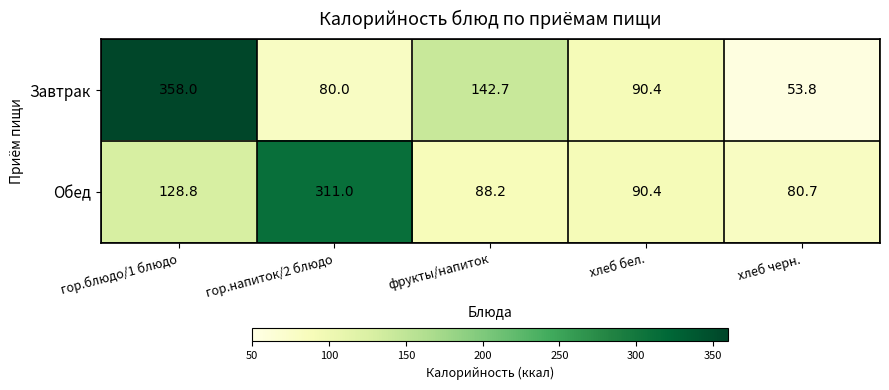

Rank the series by their maximum value, from lowest to highest.

Обед, Завтрак